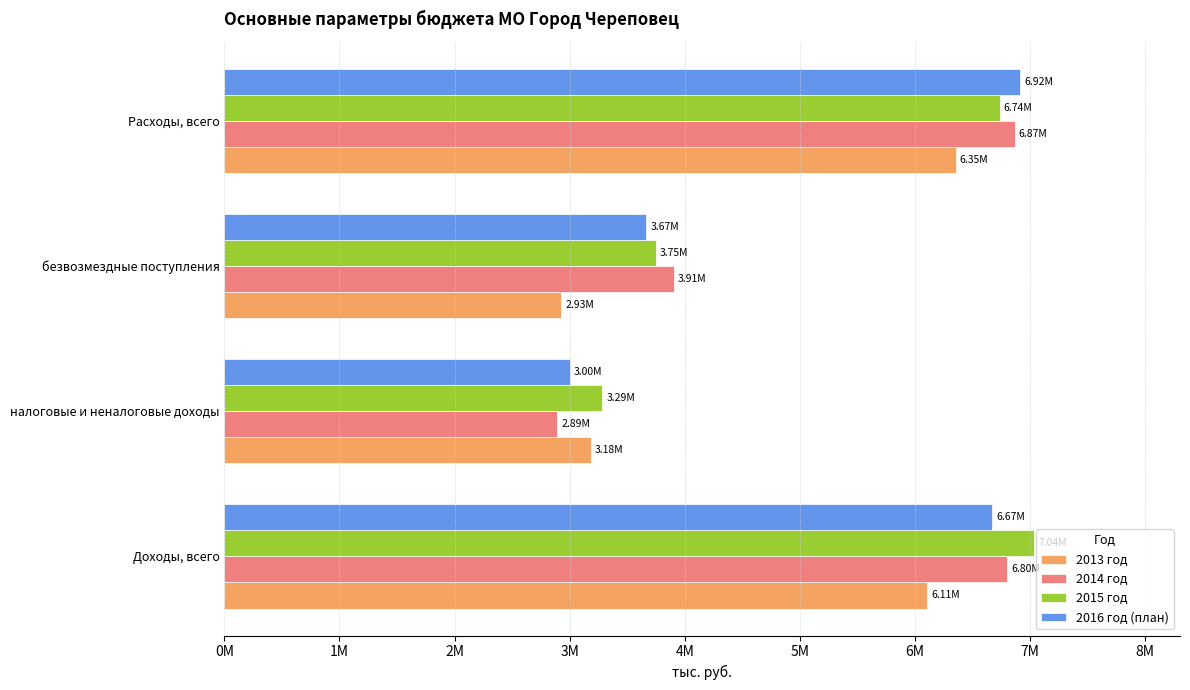

What are all the series names shown in the legend?

2013 год, 2014 год, 2015 год, 2016 год (план)